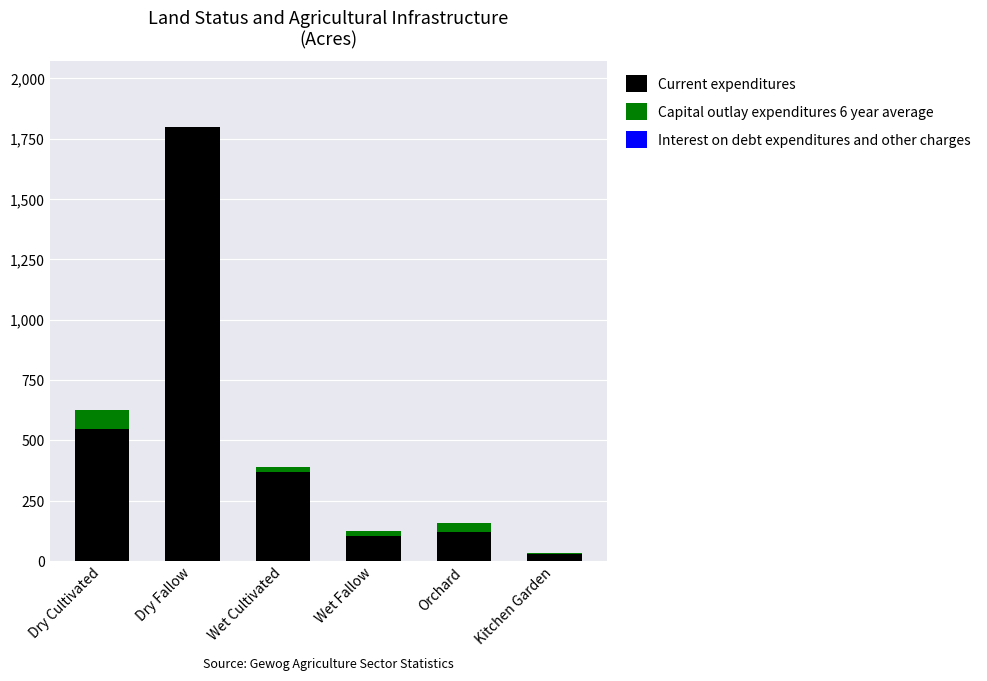

Where is Current expenditures nearest to the value 914?

Dry Cultivated